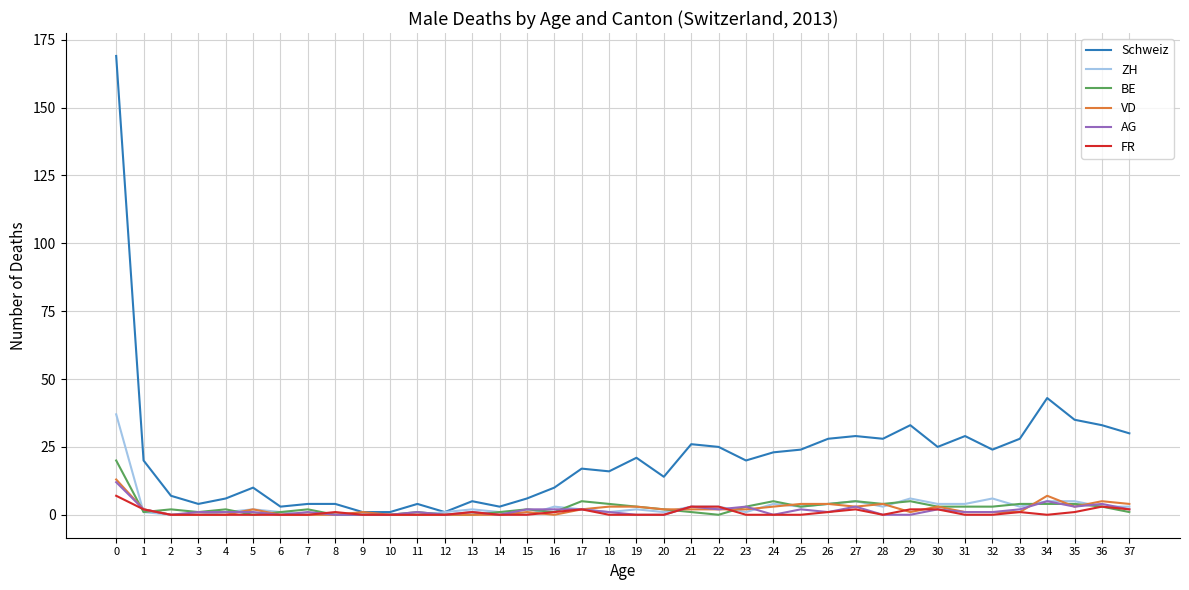

How many categories are shown in the chart?

38